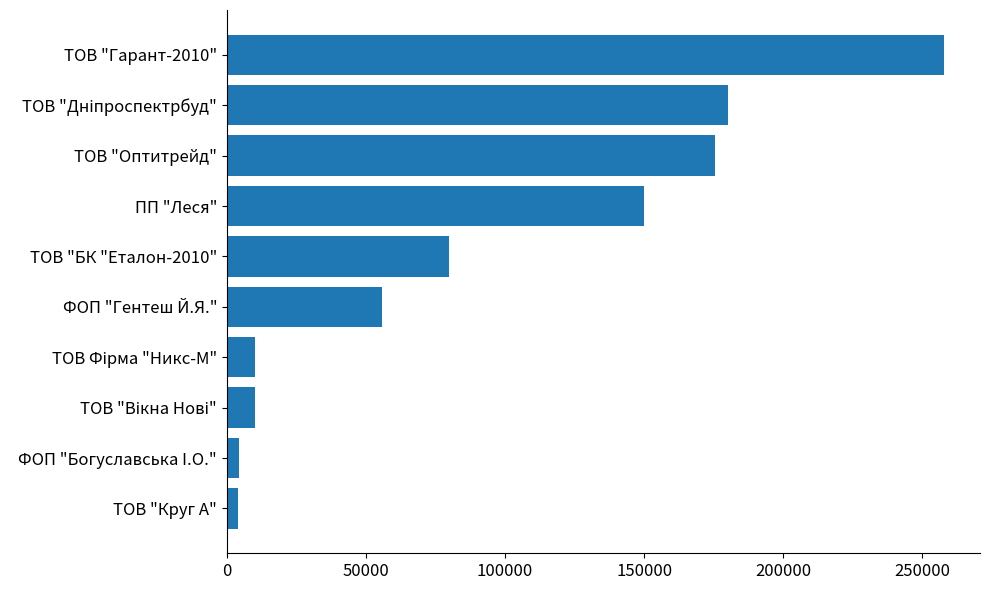

What is the difference between the values at ТОВ "Гарант-2010" and ПП "Леся"?

107992.9